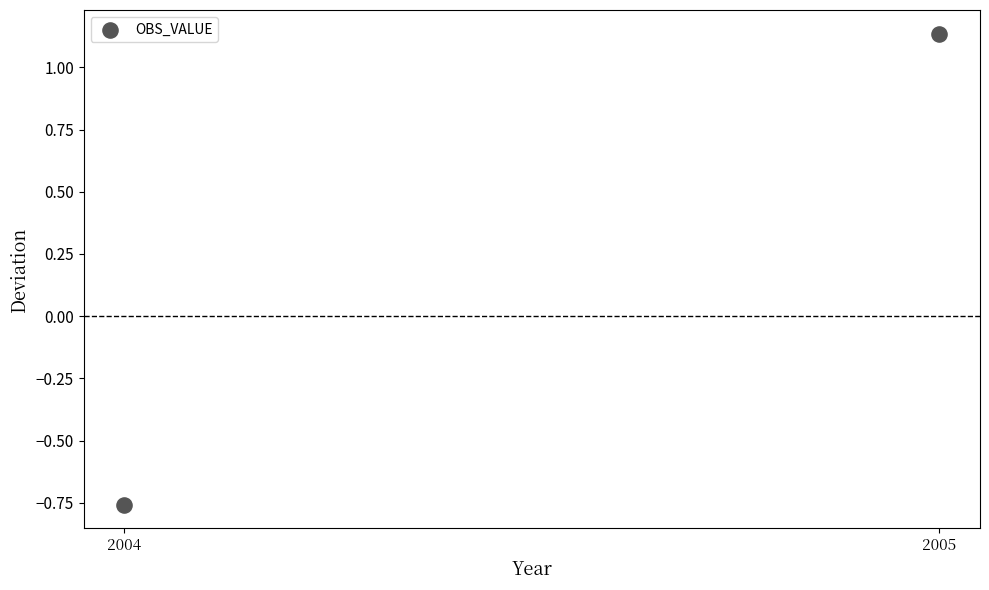

What is the range of Y values (max minus min)?

1.9